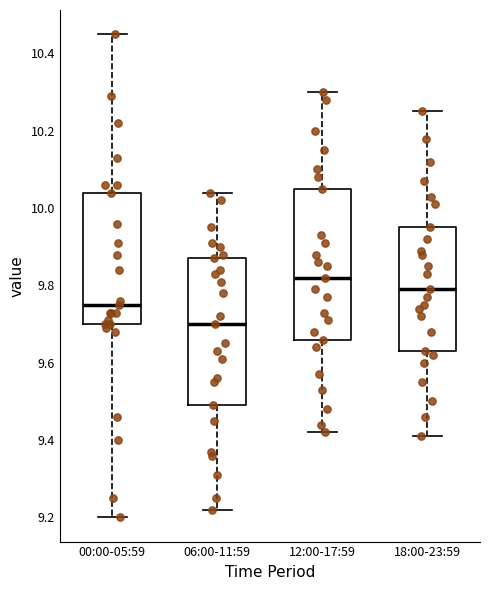

Reading left to right, transcribe this box plot: for each box, give where its median line is, the range the box spans, and where its two whiskers end, as read against the y-axis. The values are not printed on the chart, so give them approximately, as read against the axis.

00:00-05:59: median 9.76, box 9.70 to 10.04, whiskers 9.20 to 10.46
06:00-11:59: median 9.70, box 9.50 to 9.88, whiskers 9.22 to 10.04
12:00-17:59: median 9.82, box 9.66 to 10.06, whiskers 9.42 to 10.30
18:00-23:59: median 9.80, box 9.64 to 9.96, whiskers 9.42 to 10.26